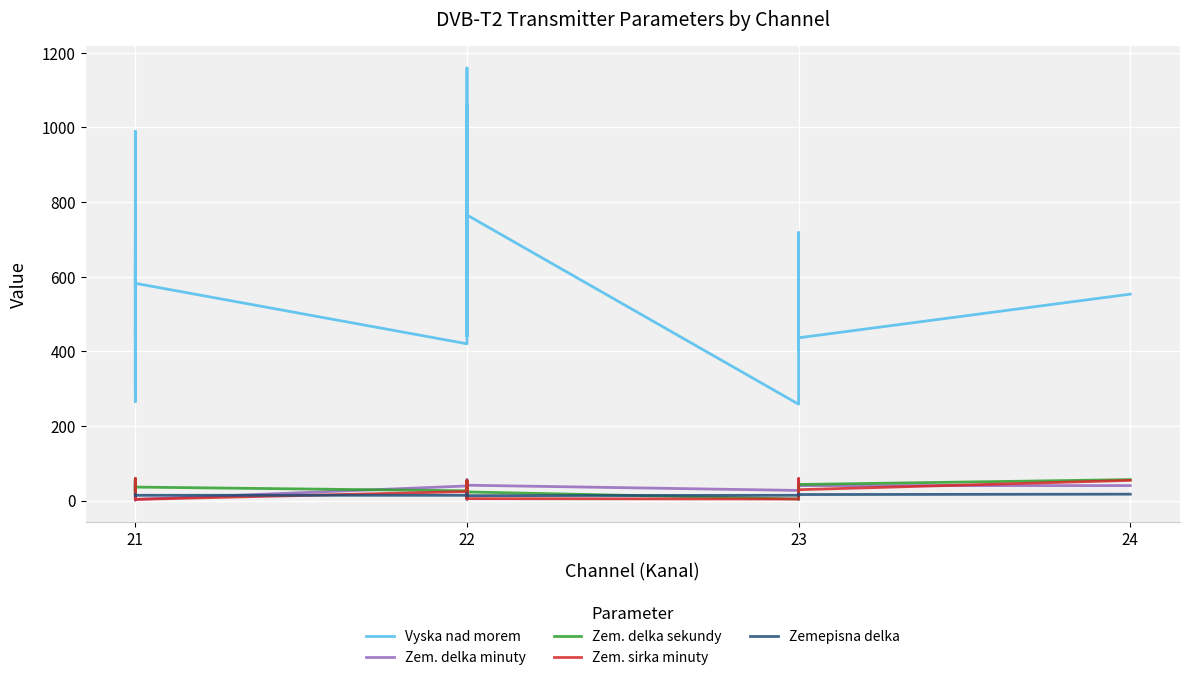

What is the minimum value shown in the chart?

1